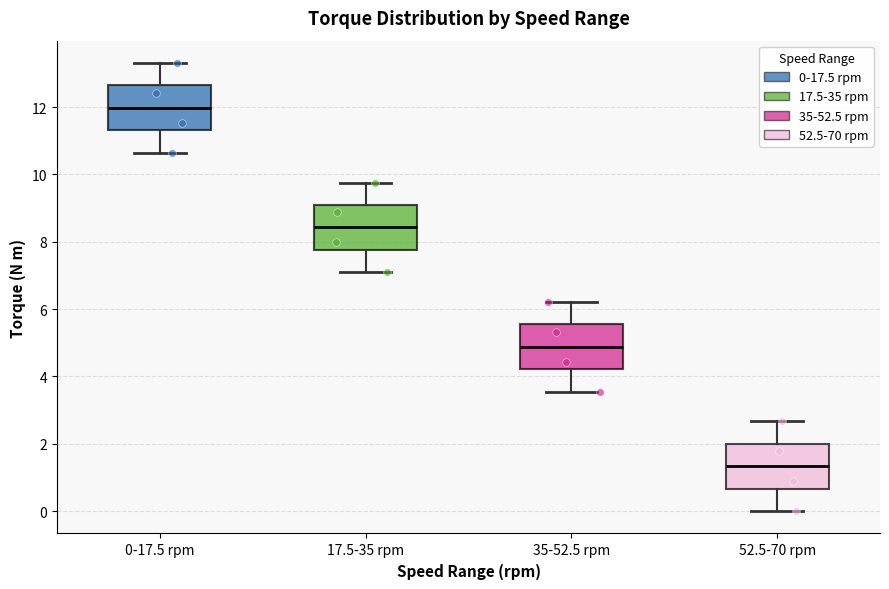

Reading left to right, read every box against the y-axis: the position of its median line, the range the box covers, and the ends of its whiskers. The values are not printed on the chart, so give them approximately, as read against the axis.

0-17.5 rpm: median 12.0, box 11.4 to 12.6, whiskers 10.6 to 13.4
17.5-35 rpm: median 8.4, box 7.8 to 9.0, whiskers 7.0 to 9.8
35-52.5 rpm: median 4.8, box 4.2 to 5.6, whiskers 3.6 to 6.2
52.5-70 rpm: median 1.4, box 0.6 to 2.0, whiskers 0.0 to 2.6